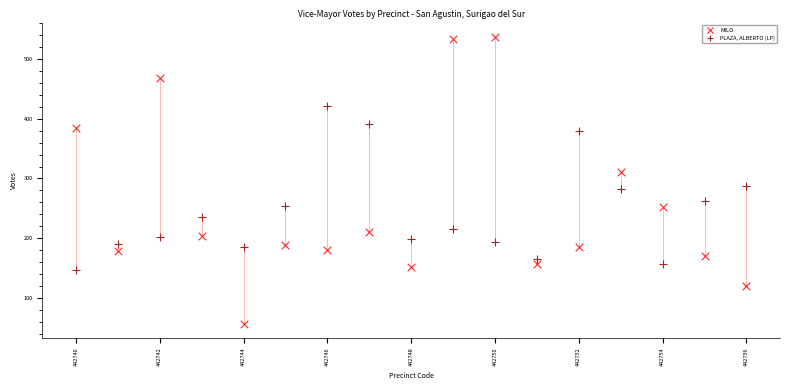

Which series has the largest Y range (max minus min)?

MILO